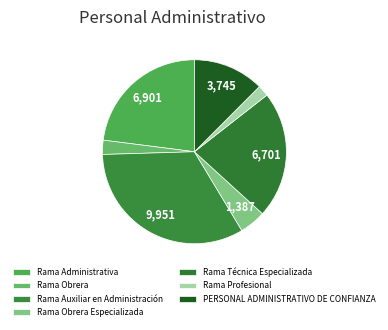

True or false: Rama Profesional accounts for 1% of the total.

False